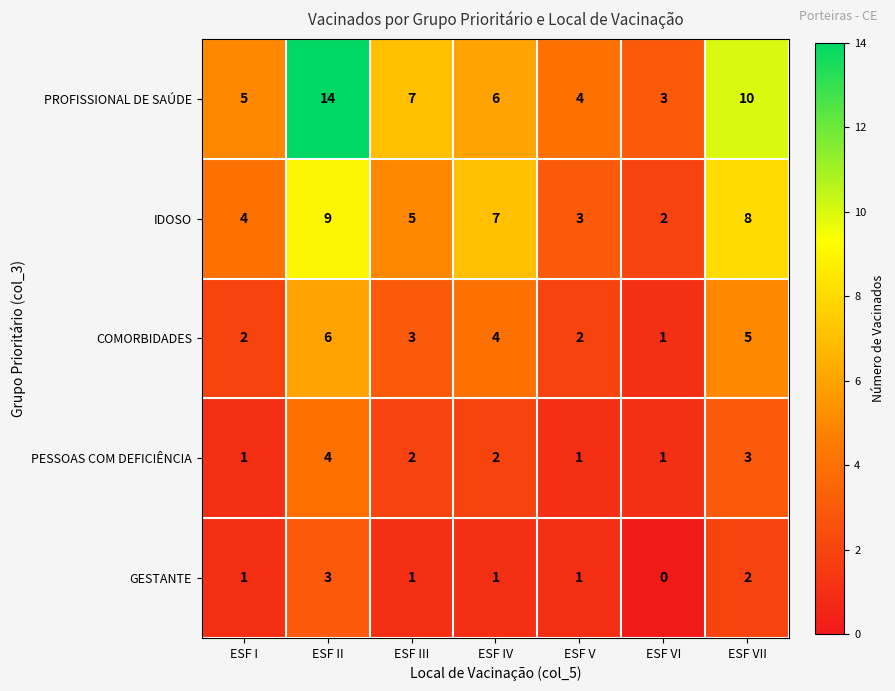

Which series has the largest range (max minus min)?

PROFISSIONAL DE SAÚDE